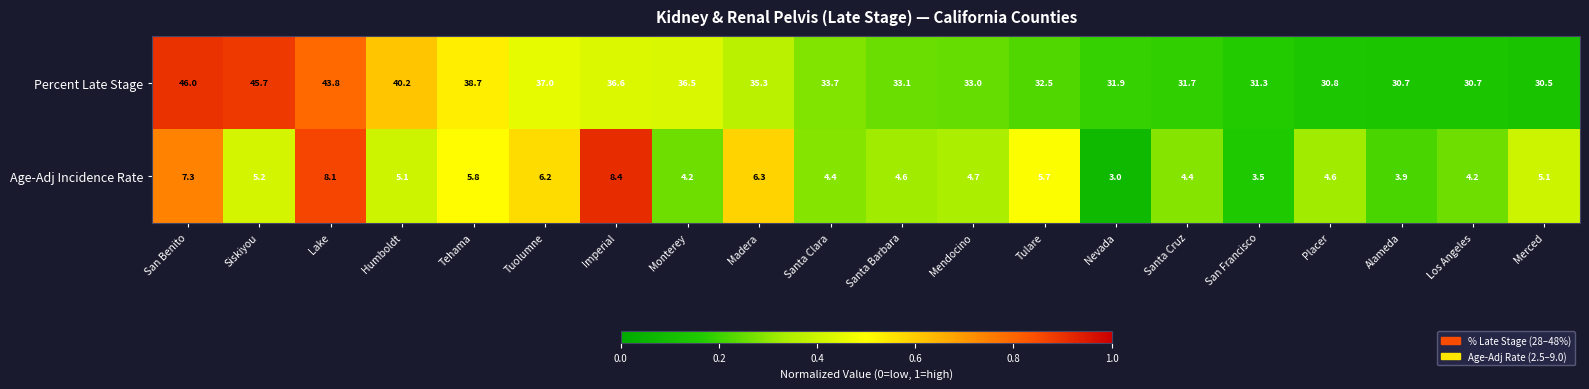

At which label is Percent Late Stage closest to 38?

Tehama